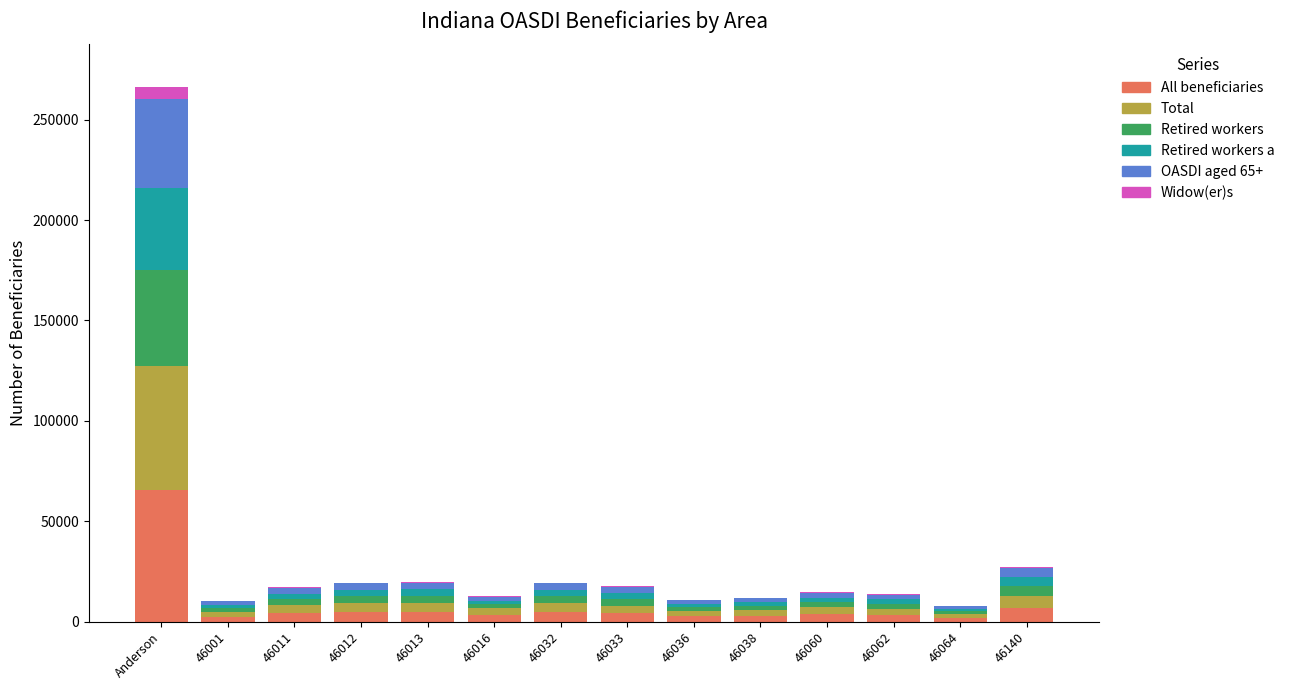

How many categories are shown in the chart?

14